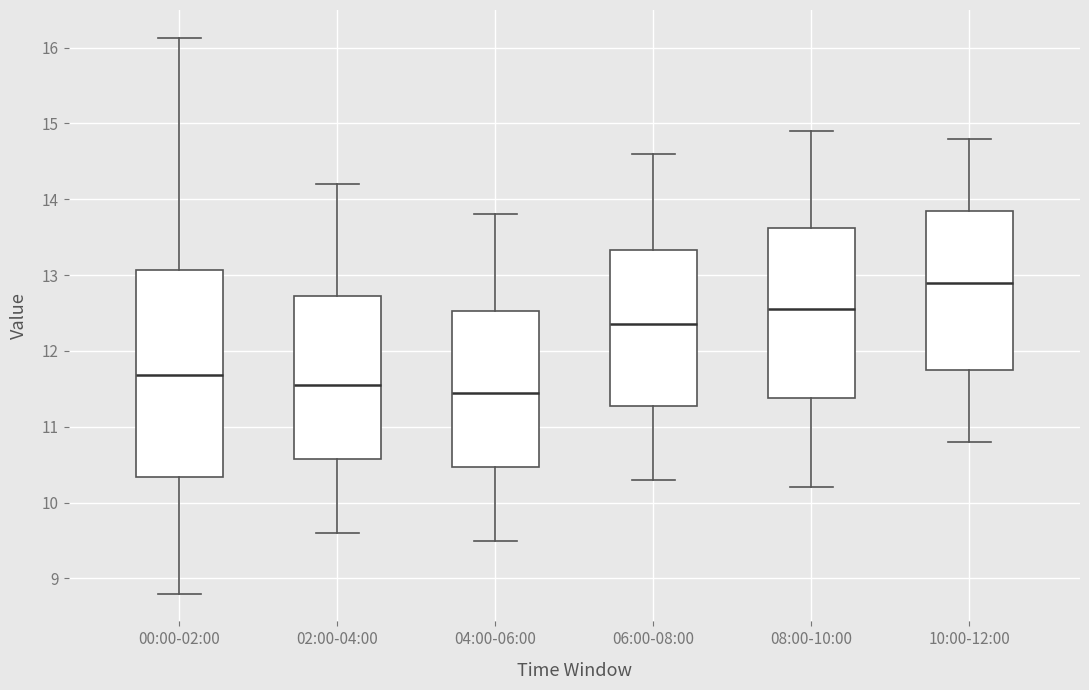

Where is the upper edge of the box for 02:00-04:00 on the y-axis? The values are not printed on the chart, so give them approximately, as read against the axis.

12.7